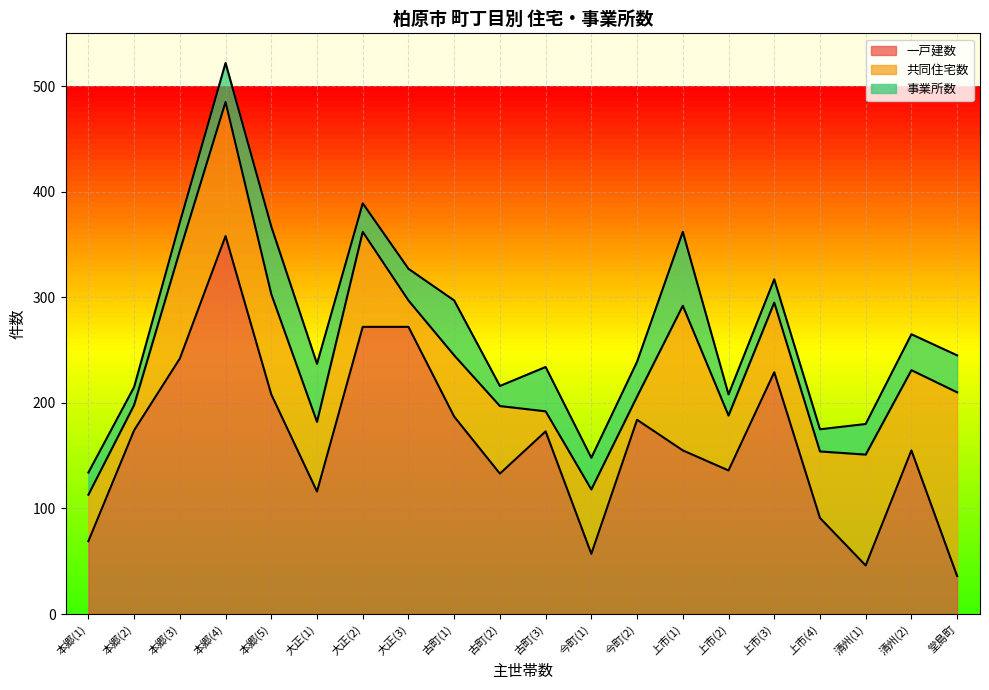

What are all the series names shown in the legend?

一戸建数, 共同住宅数, 事業所数